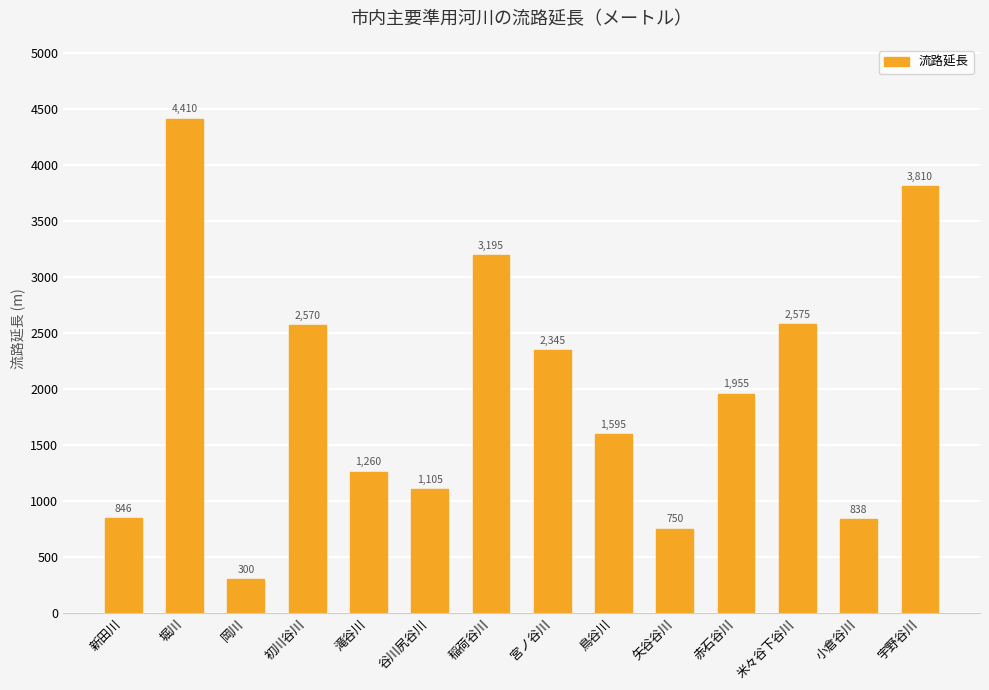

The value at 堀川 is 6157. True or false?

False